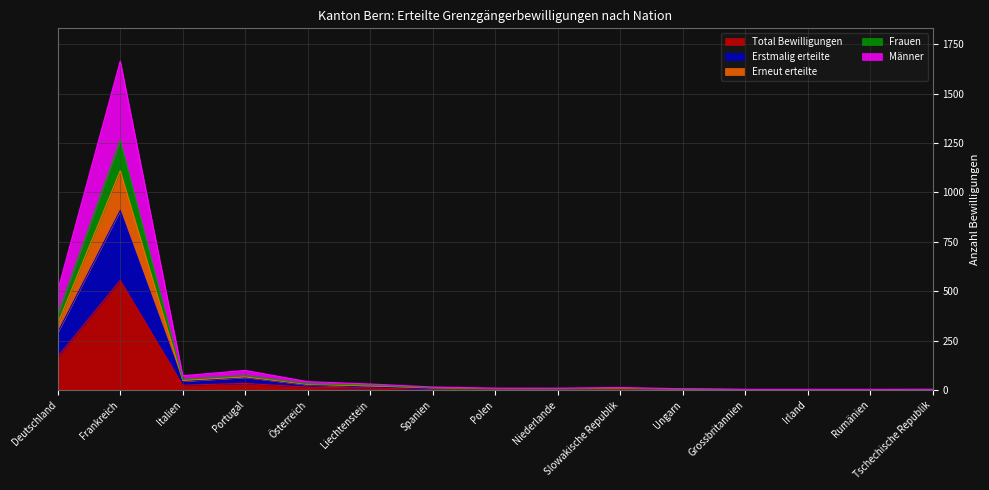

How many data points in Frauen are above 8?

7